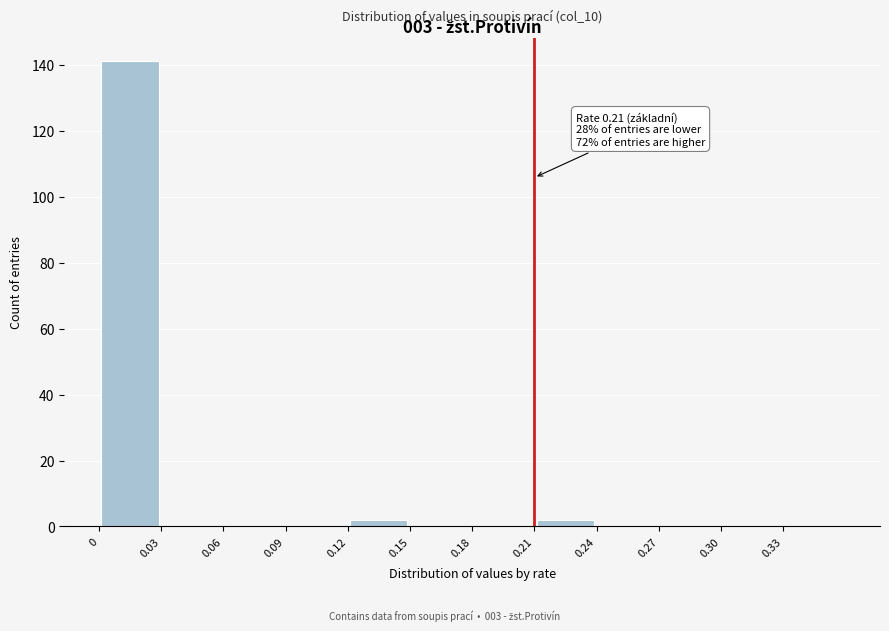

Which range on the x-axis has the tallest bar?

0.00 to 0.03